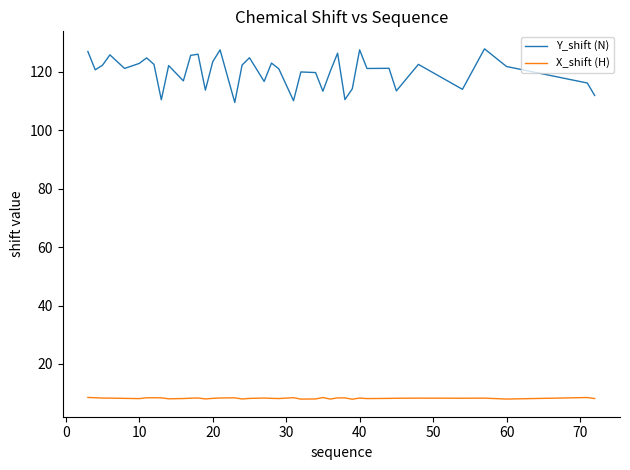

What is the difference between the maximum and minimum values in the Y_shift (N) series?

18.3